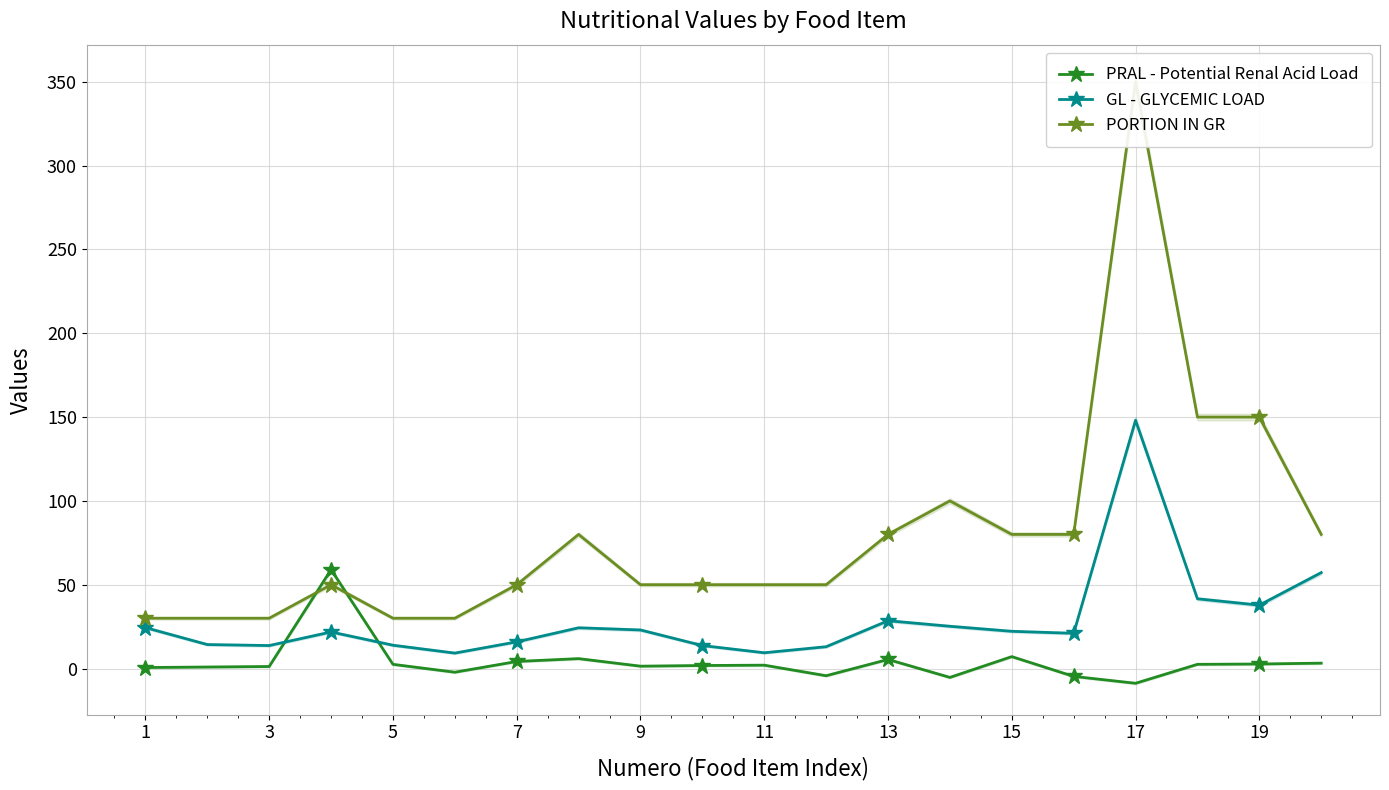

What is the value of the PORTION IN GR point at the 2nd from the left?

30.0